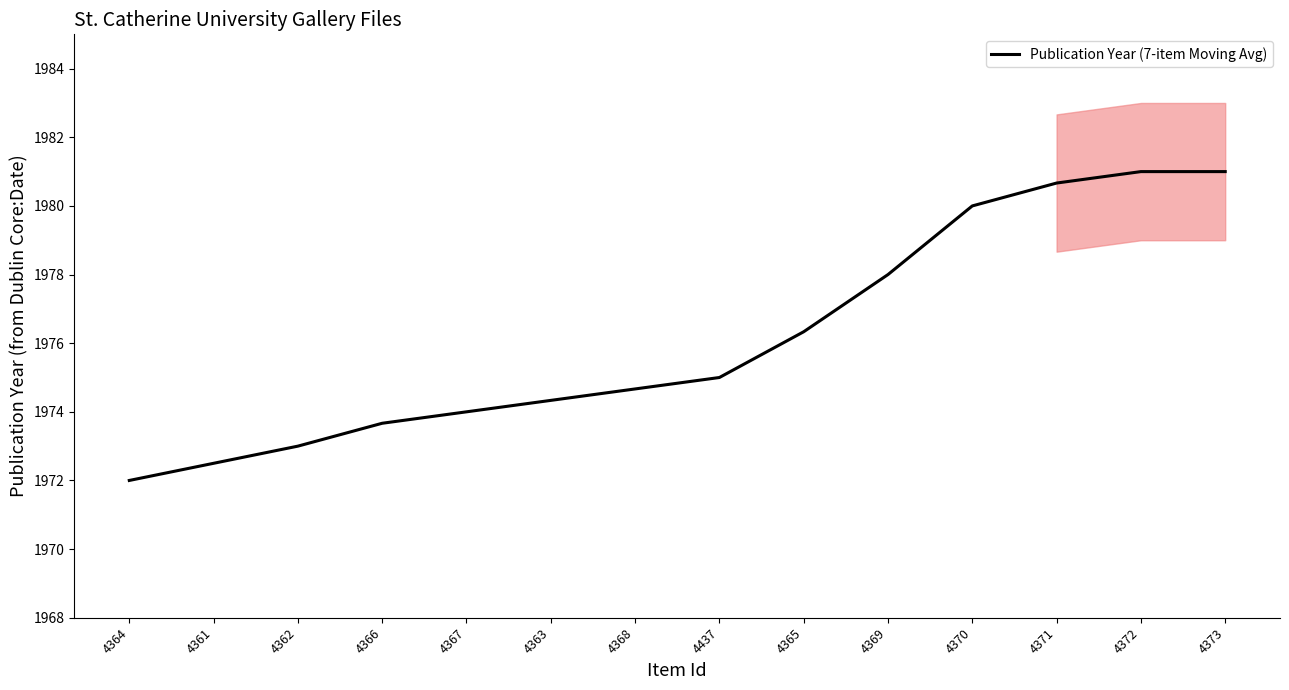

Does the chart display data point markers on the line(s)?

No